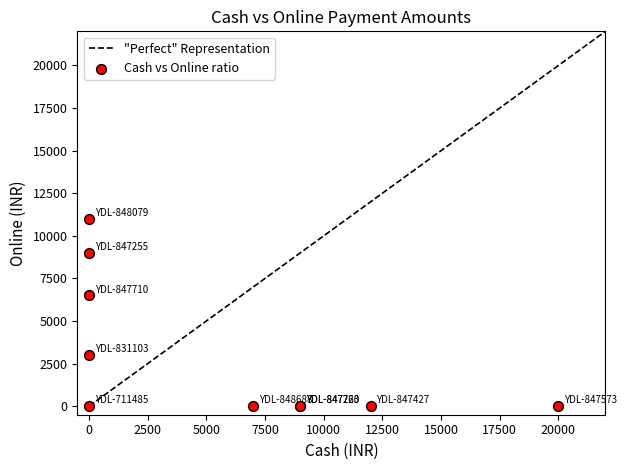

What Y value in the scatter plot is closest to 5500?

6500